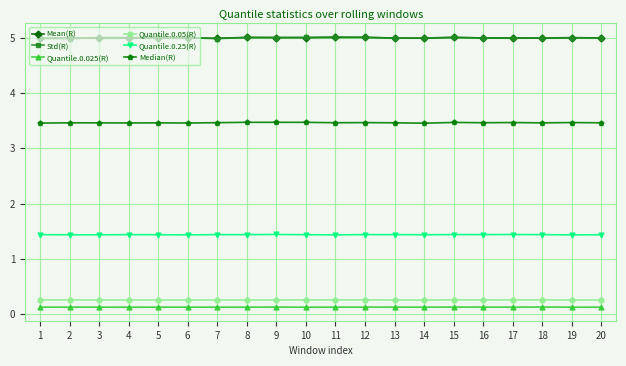

Reading left to right, list all the values displayed in this chart.

Mean(R): 5.0	5.0	5.0	5.0	5.0	5.0	5.0	5.0	5.0	5.0	5.0	5.0	5.0	5.0	5.0	5.0	5.0	5.0	5.0	5.0
Std(R): 5.0	5.0	5.0	5.0	5.0	5.0	5.0	5.0	5.0	5.0	5.0	5.0	5.0	5.0	5.0	5.0	5.0	5.0	5.0	5.0
Quantile.0.025(R): 0.1	0.1	0.1	0.1	0.1	0.1	0.1	0.1	0.1	0.1	0.1	0.1	0.1	0.1	0.1	0.1	0.1	0.1	0.1	0.1
Quantile.0.05(R): 0.3	0.3	0.3	0.3	0.3	0.3	0.3	0.3	0.3	0.3	0.3	0.3	0.3	0.3	0.3	0.3	0.3	0.3	0.3	0.3
Quantile.0.25(R): 1.4	1.4	1.4	1.4	1.4	1.4	1.4	1.4	1.4	1.4	1.4	1.4	1.4	1.4	1.4	1.4	1.4	1.4	1.4	1.4
Median(R): 3.5	3.5	3.5	3.5	3.5	3.5	3.5	3.5	3.5	3.5	3.5	3.5	3.5	3.5	3.5	3.5	3.5	3.5	3.5	3.5